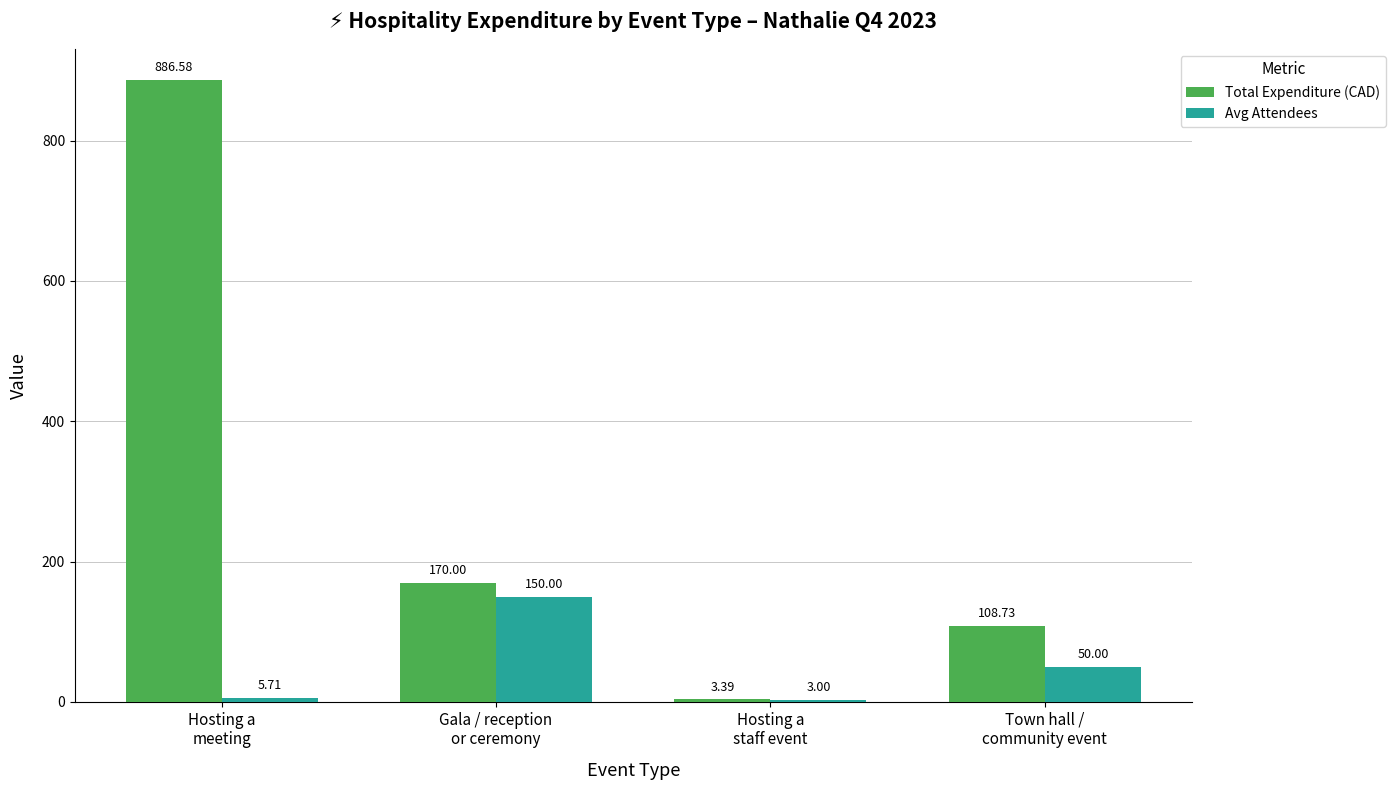

What value does the Total Expenditure (CAD) series have at Gala / reception
or ceremony?

170.0